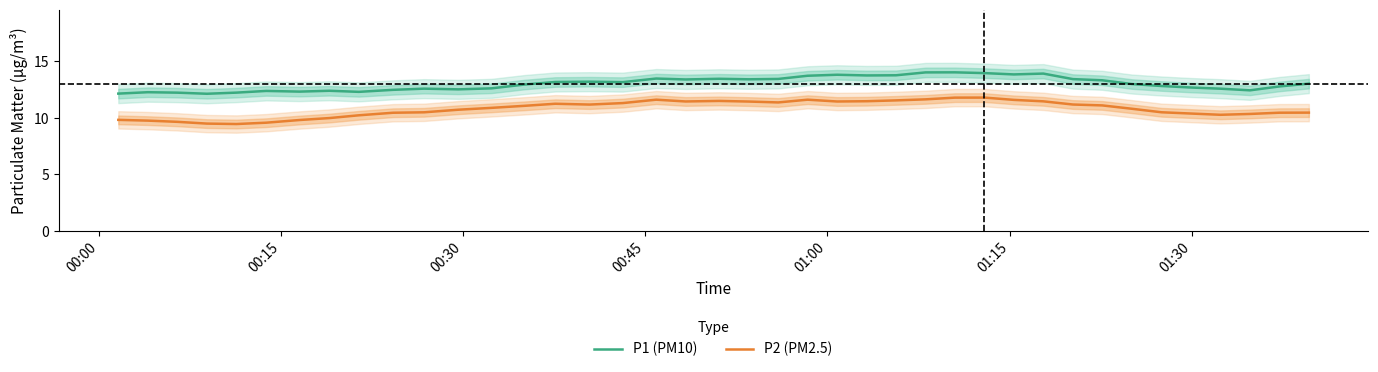

What is the value of the P2 (PM2.5) point at the 38th from the left?

10.4